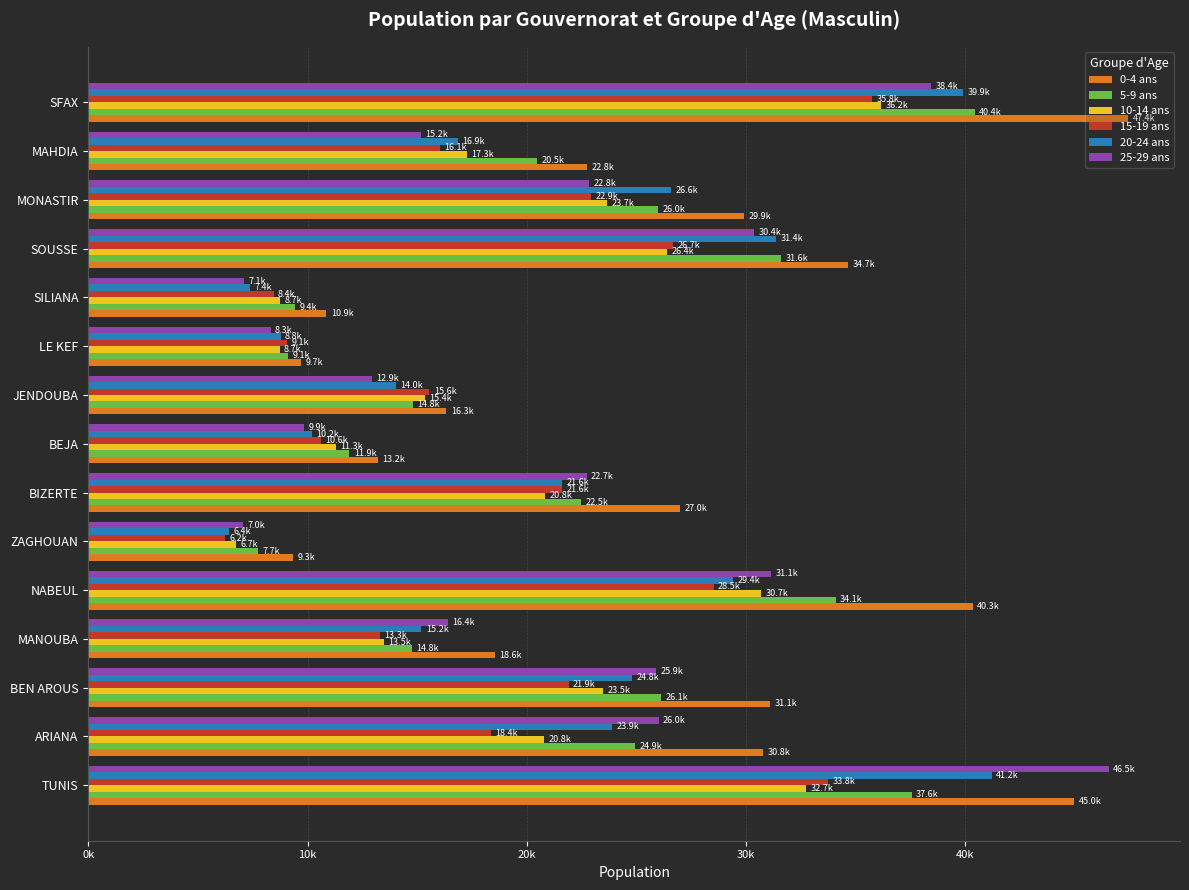

Which series has the largest range (max minus min)?

25-29 ans